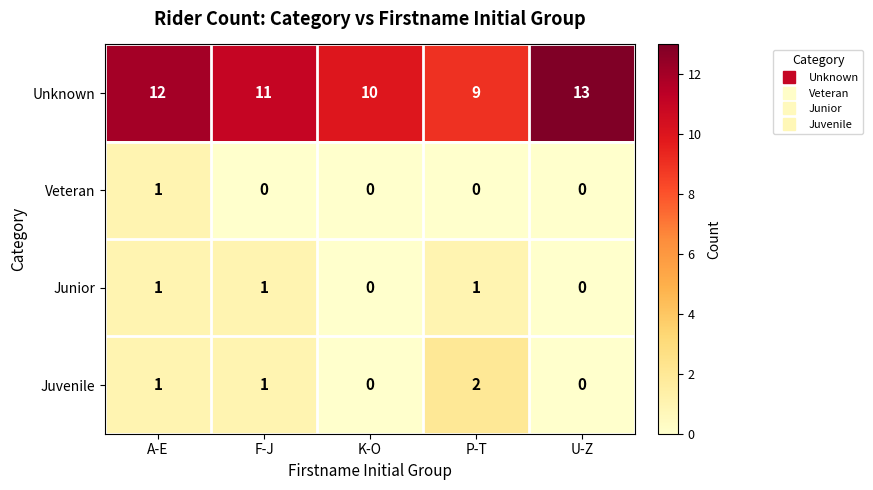

What is the sum of all Unknown values?

55